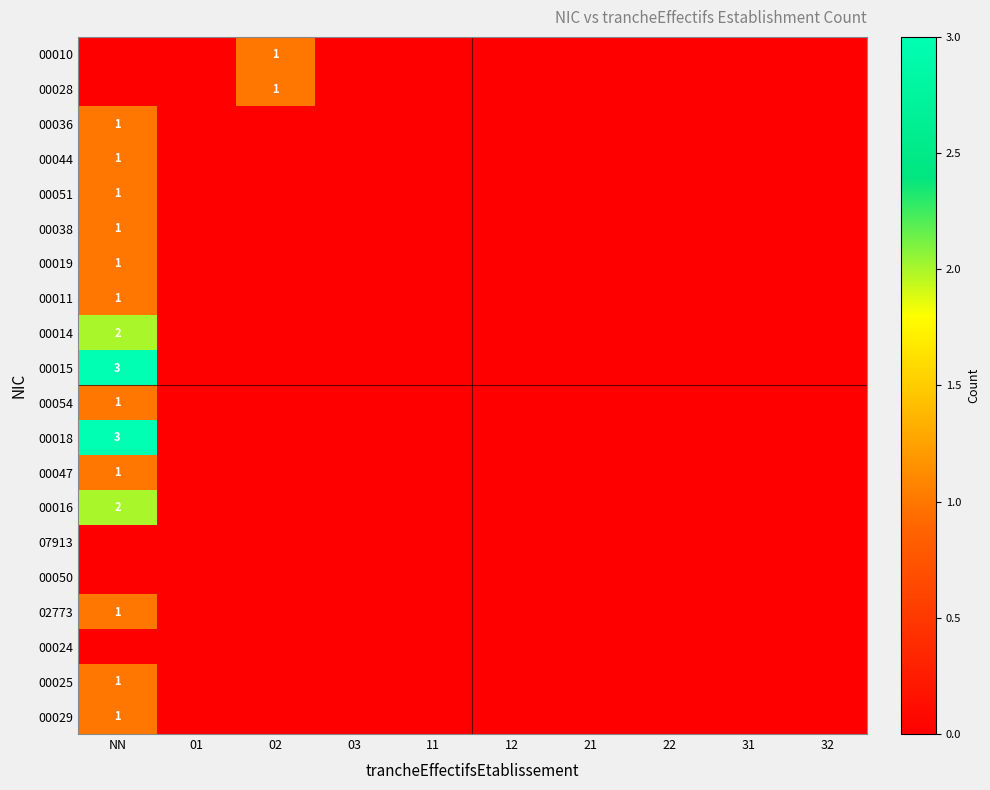

Where is 00011 nearest to the value 0?

01